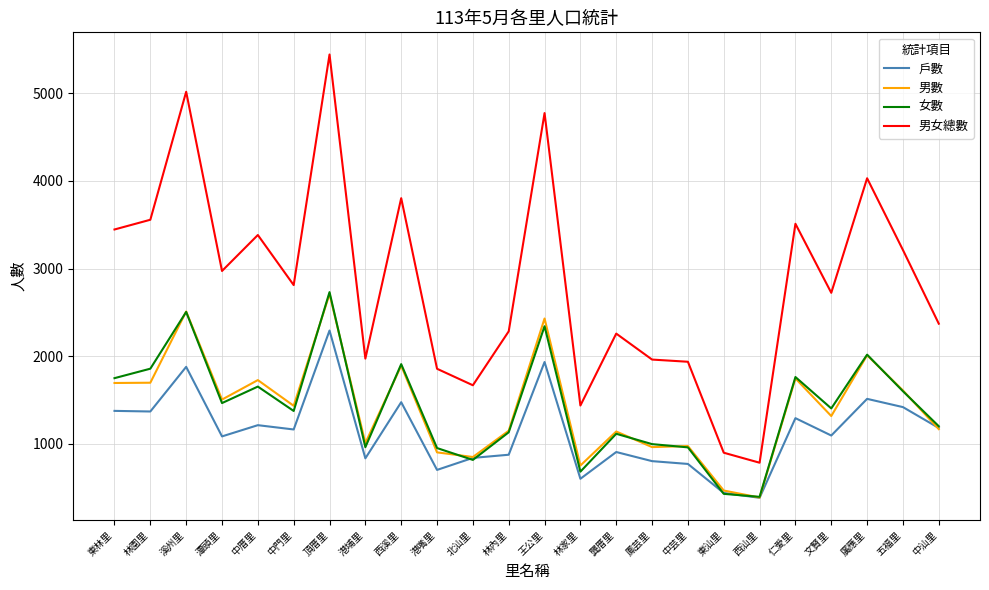

Is the value of 女數 at 北汕里 greater than the value of 男女總數 at 中汕里?

No